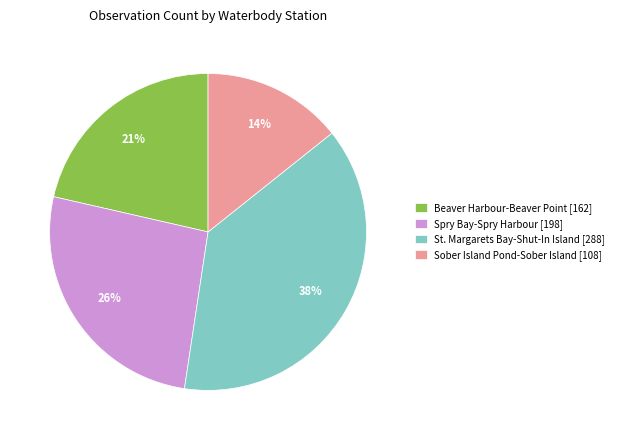

Between Sober Island Pond-Sober Island and Beaver Harbour-Beaver Point, which is larger?

Beaver Harbour-Beaver Point